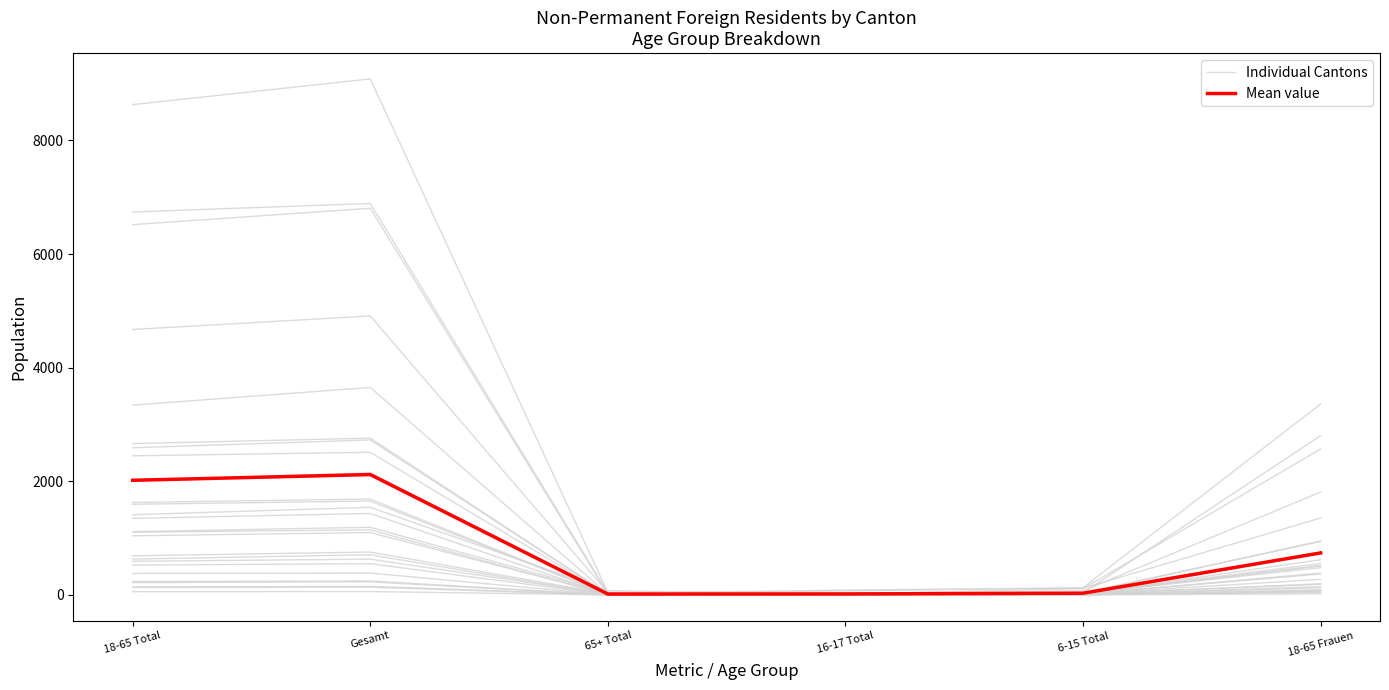

Does the chart have visible grid lines?

No